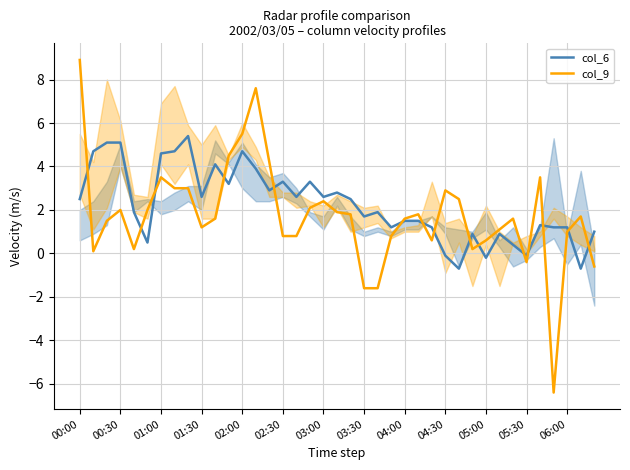

What is the greatest value displayed?

8.9